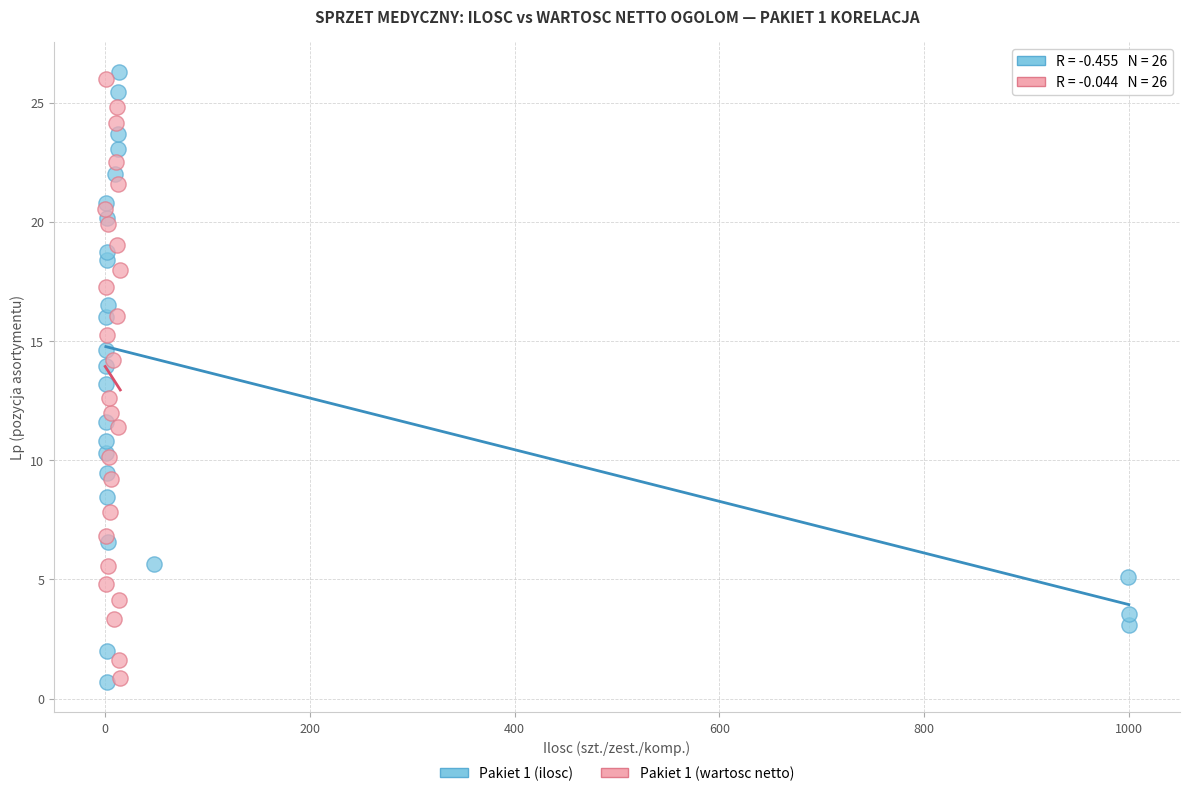

Which series has the widest spread of Y values?

Pakiet 1 (ilosc)